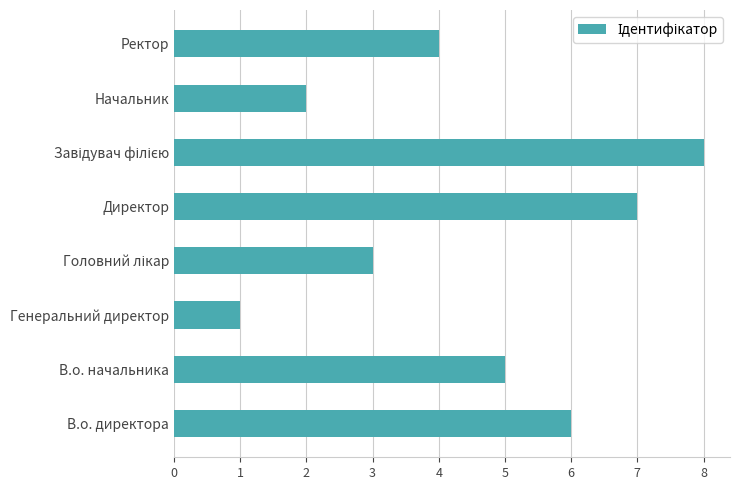

Approximately how many times larger is the value at Начальник compared to В.о. директора?

0.3